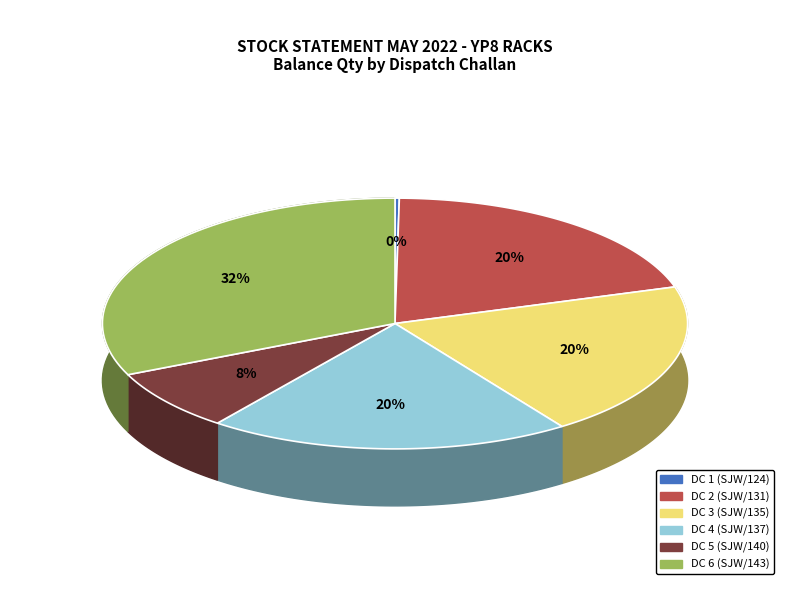

What is the largest slice in the pie chart?

DC 6 (SJW/143)